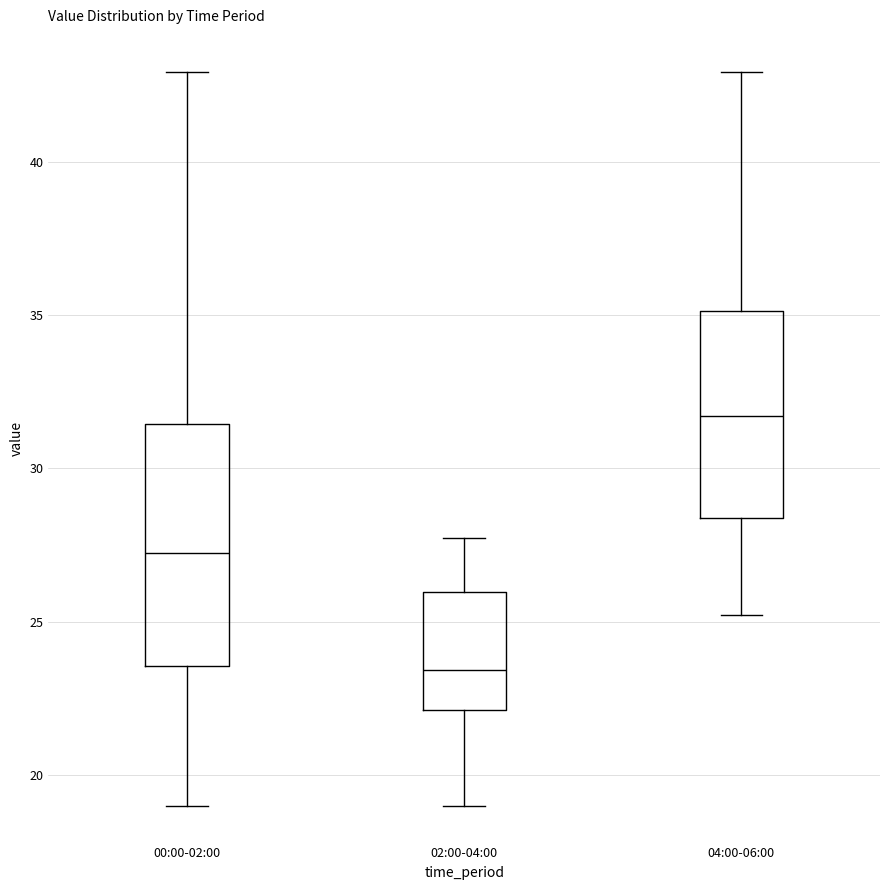

Which box is the tallest, from its lower edge to its upper edge?

00:00-02:00